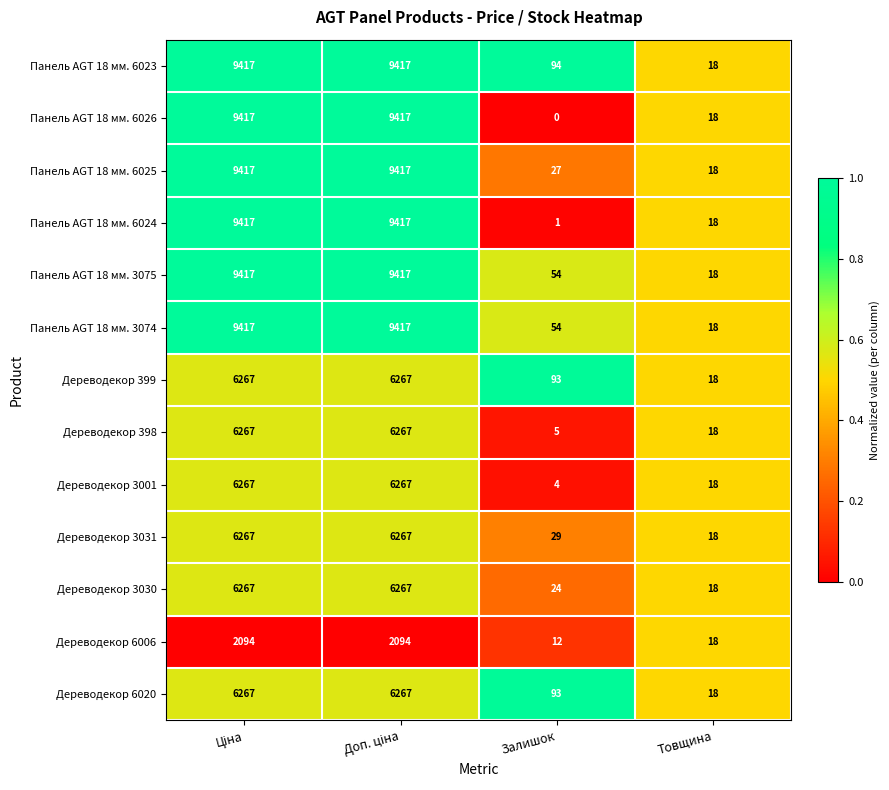

At how many categories does at least one series exceed 0?

4